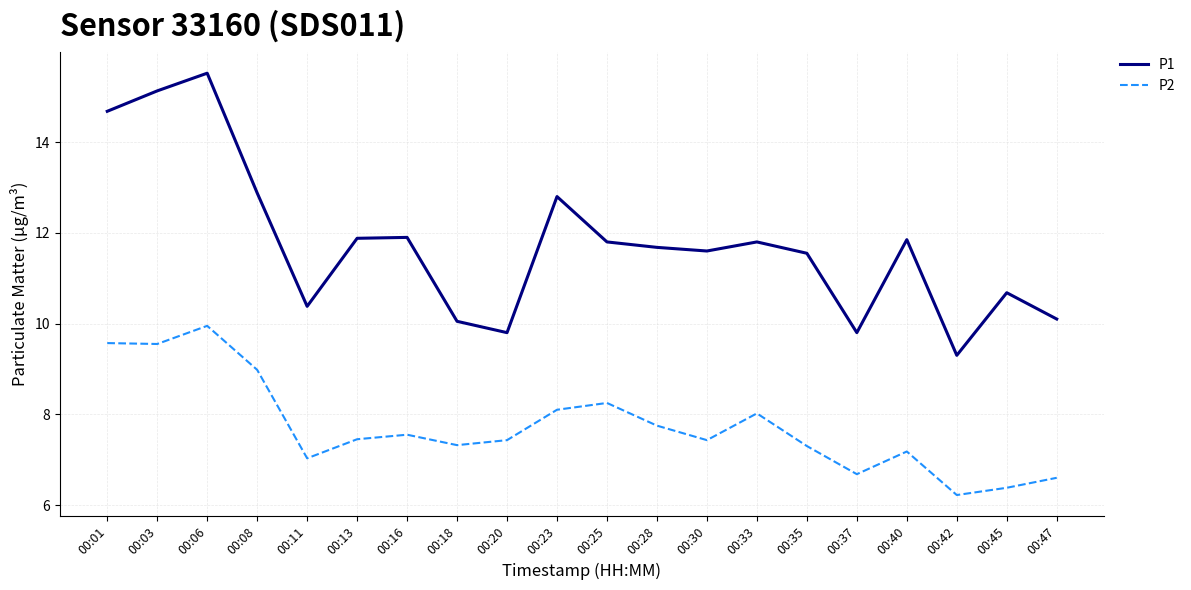

The P1 series shows 11.8 at 00:40. True or false?

True